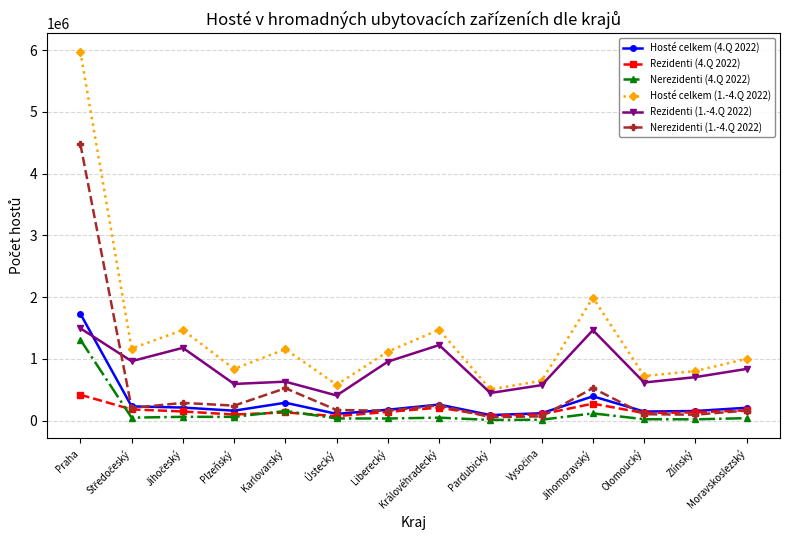

How many distinct data groups are displayed?

6